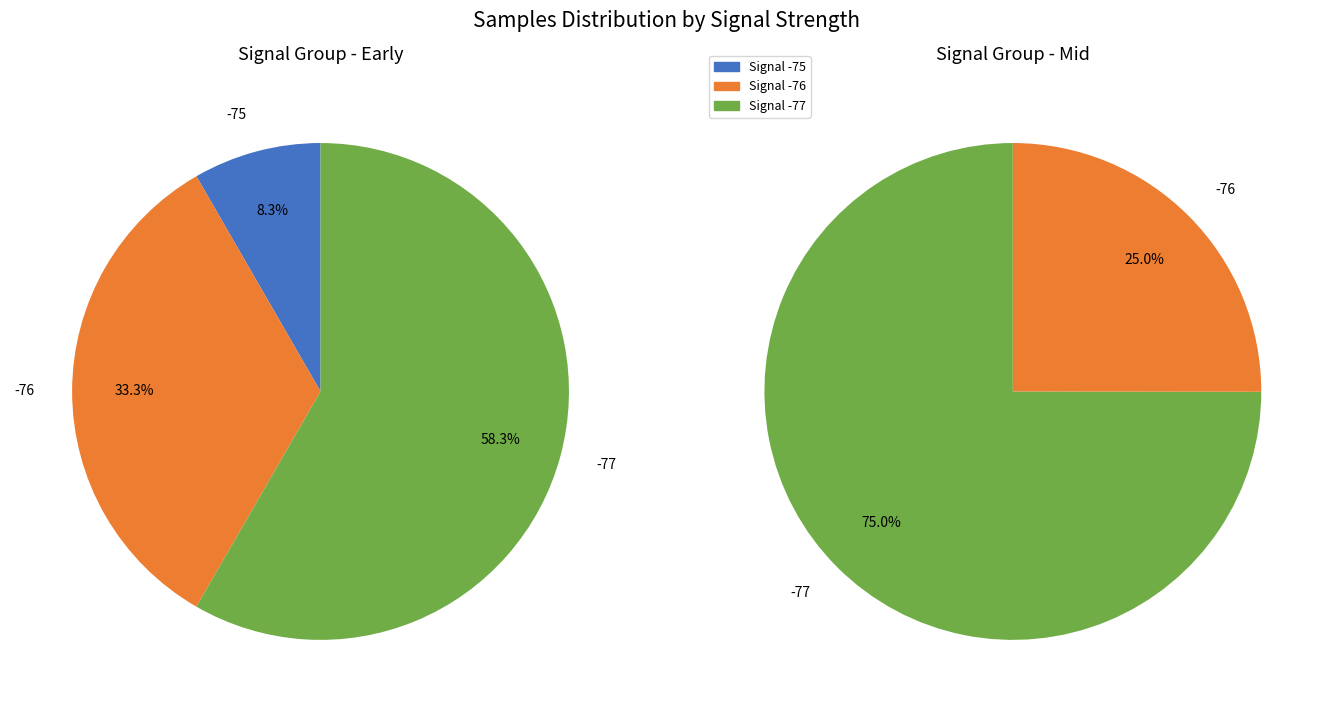

Does 0 represent more than half of the total?

No